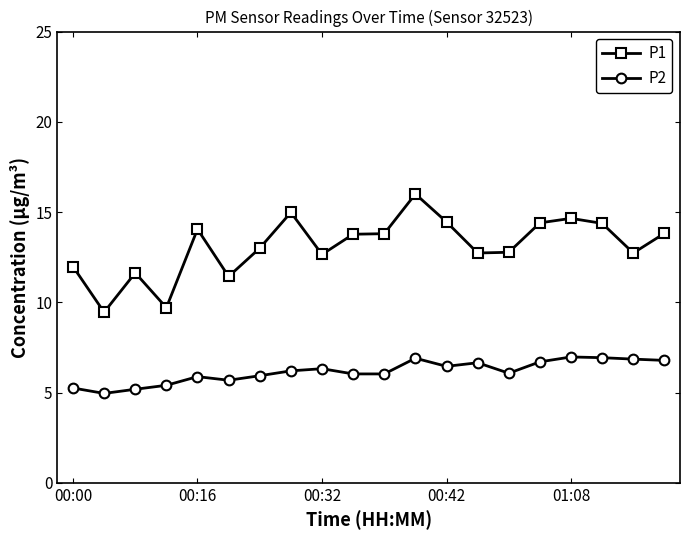

What is the value of the P1 point at the 1st from the left?

12.0